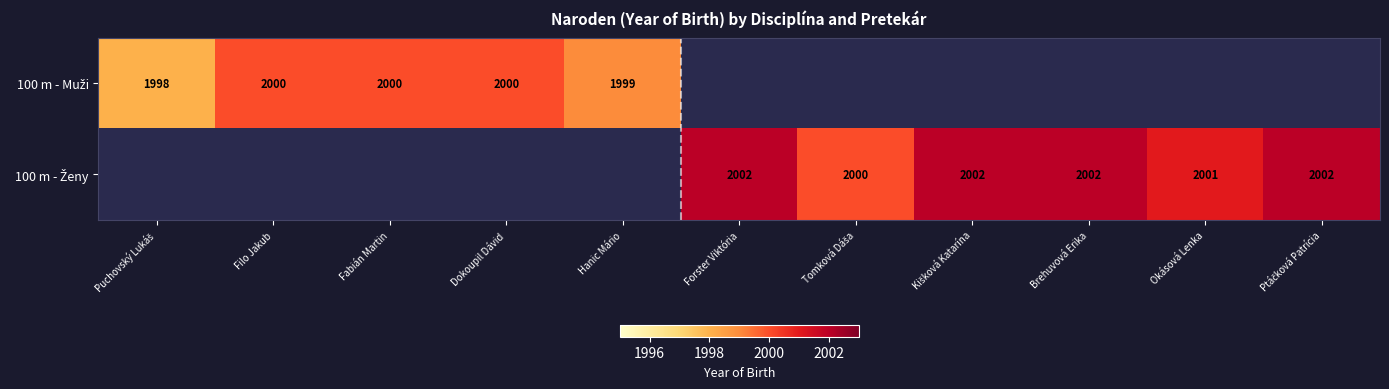

At which label does 100 m - Muži reach its minimum?

Puchovský Lukáš